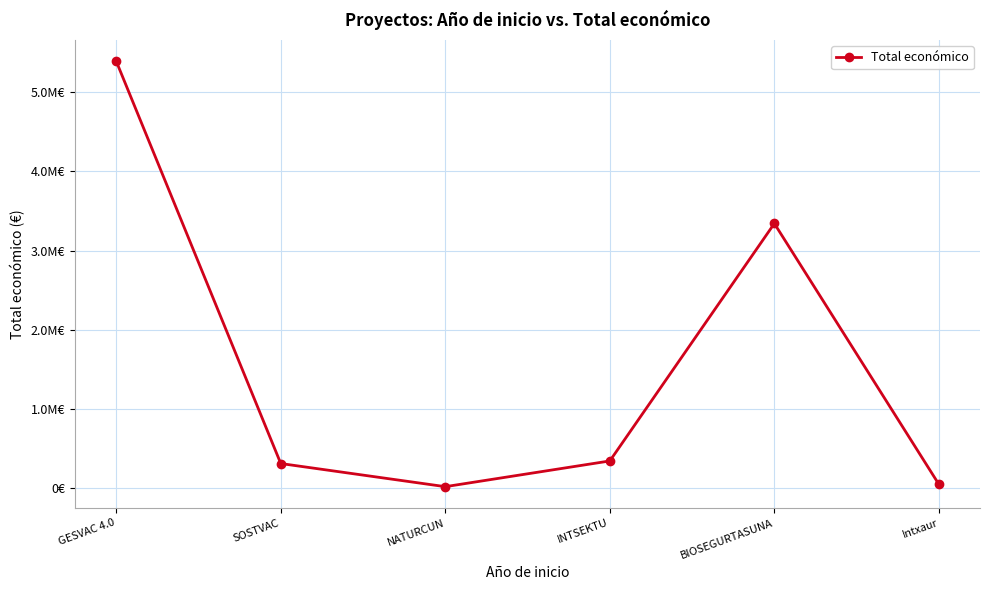

What is the label of the 6th point from the left?

Intxaur